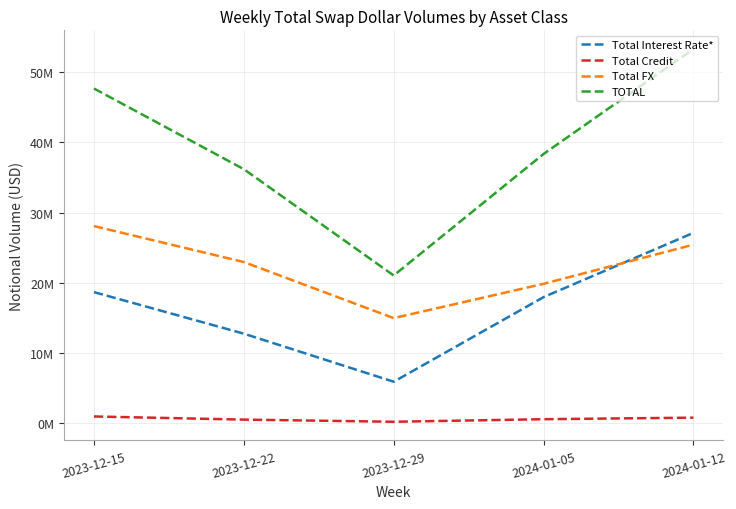

Which series changed the most between 2023-12-22 and 2023-12-29?

TOTAL